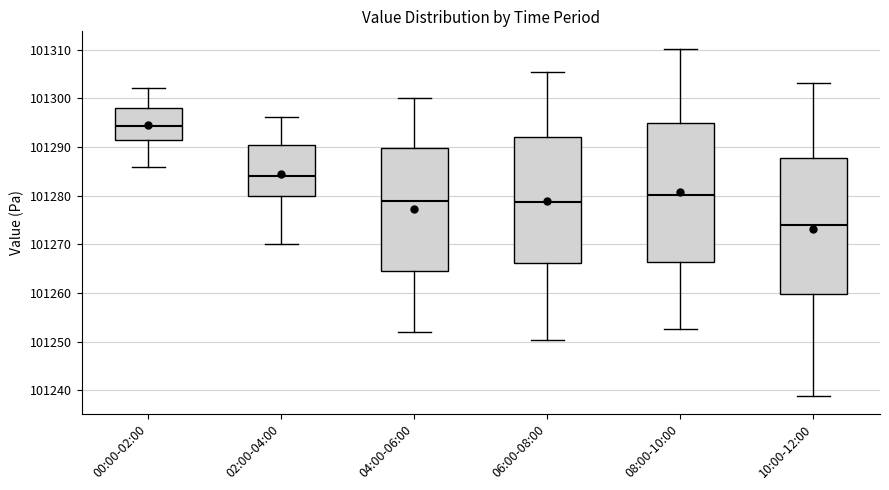

Reading left to right, transcribe this box plot: for each box, give where its median line is, the range the box spans, and where its two whiskers end, as read against the y-axis. The values are not printed on the chart, so give them approximately, as read against the axis.

00:00-02:00: median 101294, box 101291 to 101298, whiskers 101286 to 101302
02:00-04:00: median 101284, box 101280 to 101290, whiskers 101270 to 101296
04:00-06:00: median 101279, box 101265 to 101290, whiskers 101252 to 101300
06:00-08:00: median 101279, box 101266 to 101292, whiskers 101250 to 101306
08:00-10:00: median 101280, box 101266 to 101295, whiskers 101253 to 101310
10:00-12:00: median 101274, box 101260 to 101288, whiskers 101239 to 101303